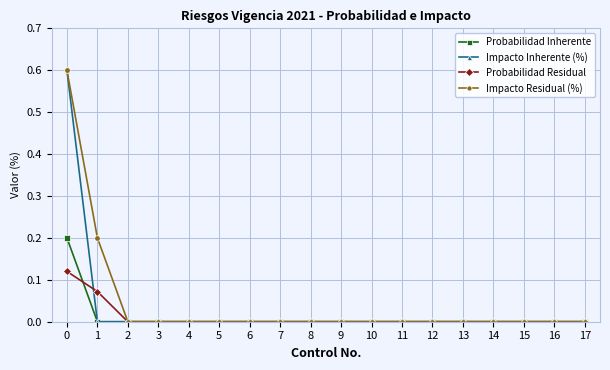

How many data points does each series have?

18